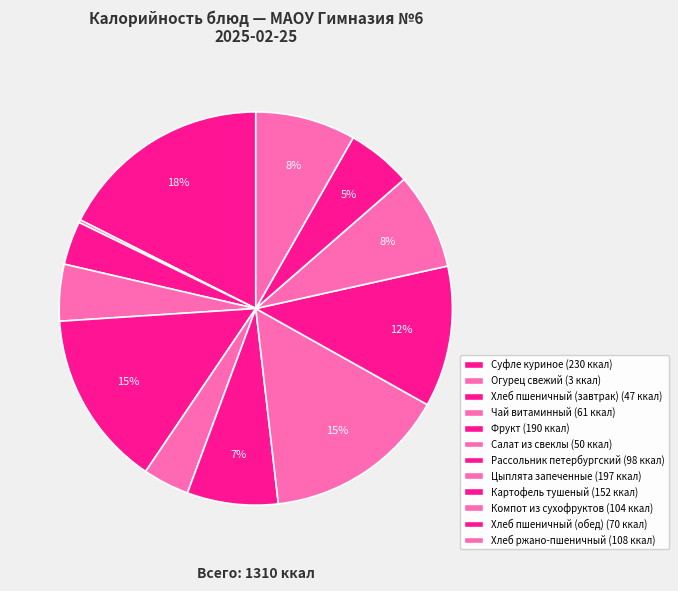

Between Салат из свеклы and Огурец свежий, which is larger?

Салат из свеклы